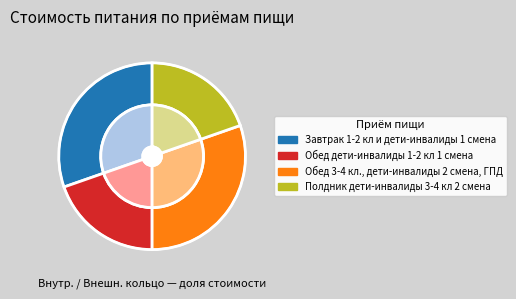

To the nearest percent, what is the difference between the Полдник дети-инвалиды 3-4 кл 2 смена and Обед 3-4 кл., дети-инвалиды 2 смена, ГПД slice percentages?

11%